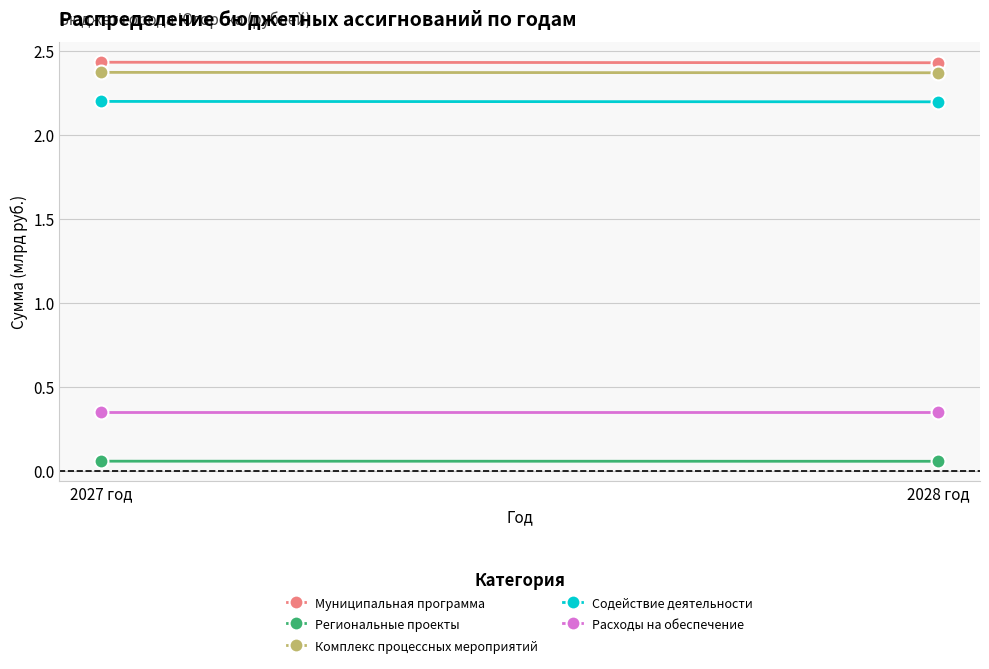

Where is Муниципальная программа nearest to the value 2?

2028 год